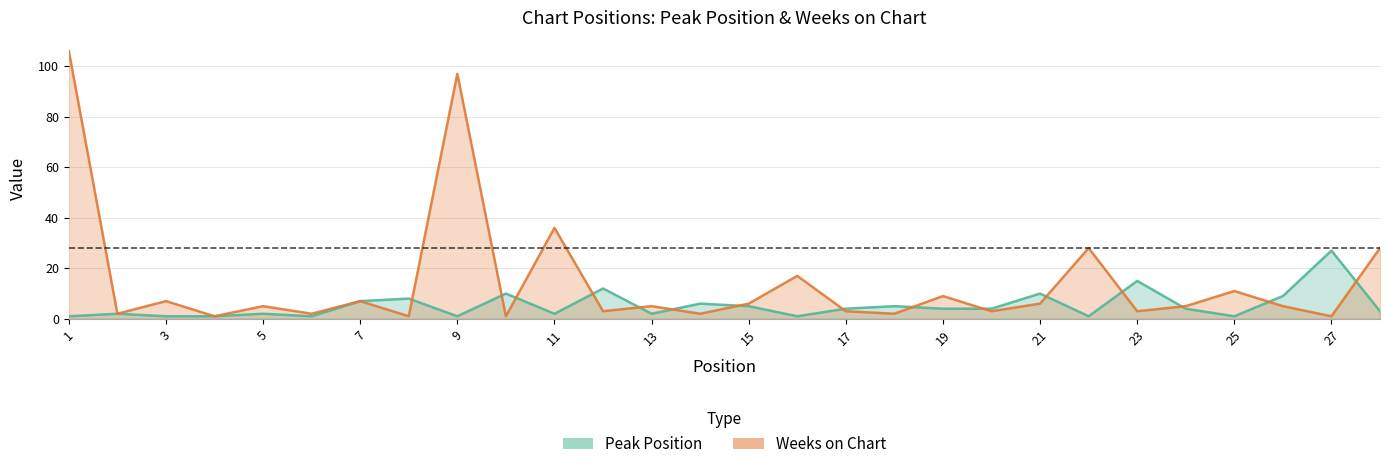

After their last crossing, which series has the higher values: Weeks on Chart or Peak Position?

Weeks on Chart